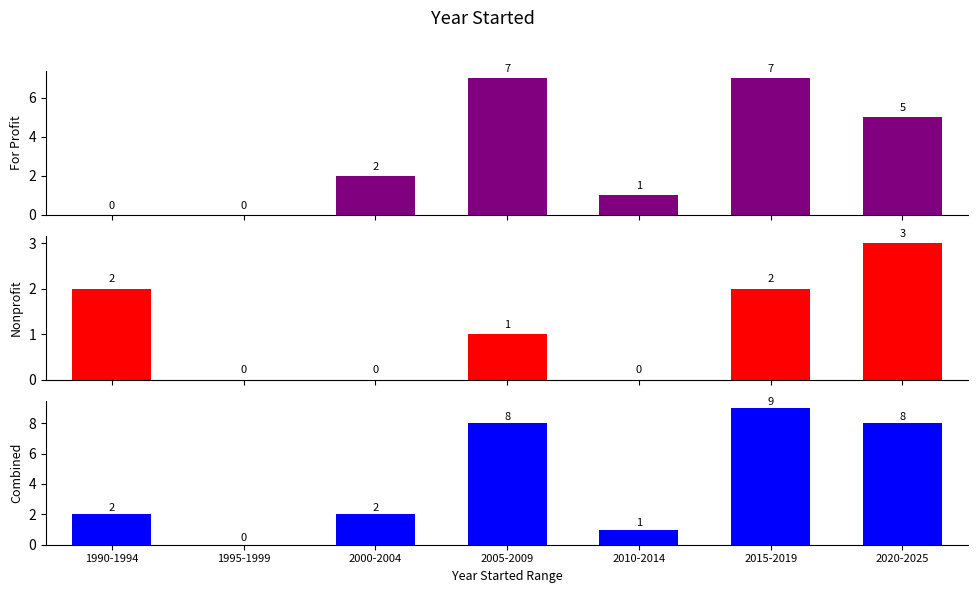

What is the greatest value displayed?

9